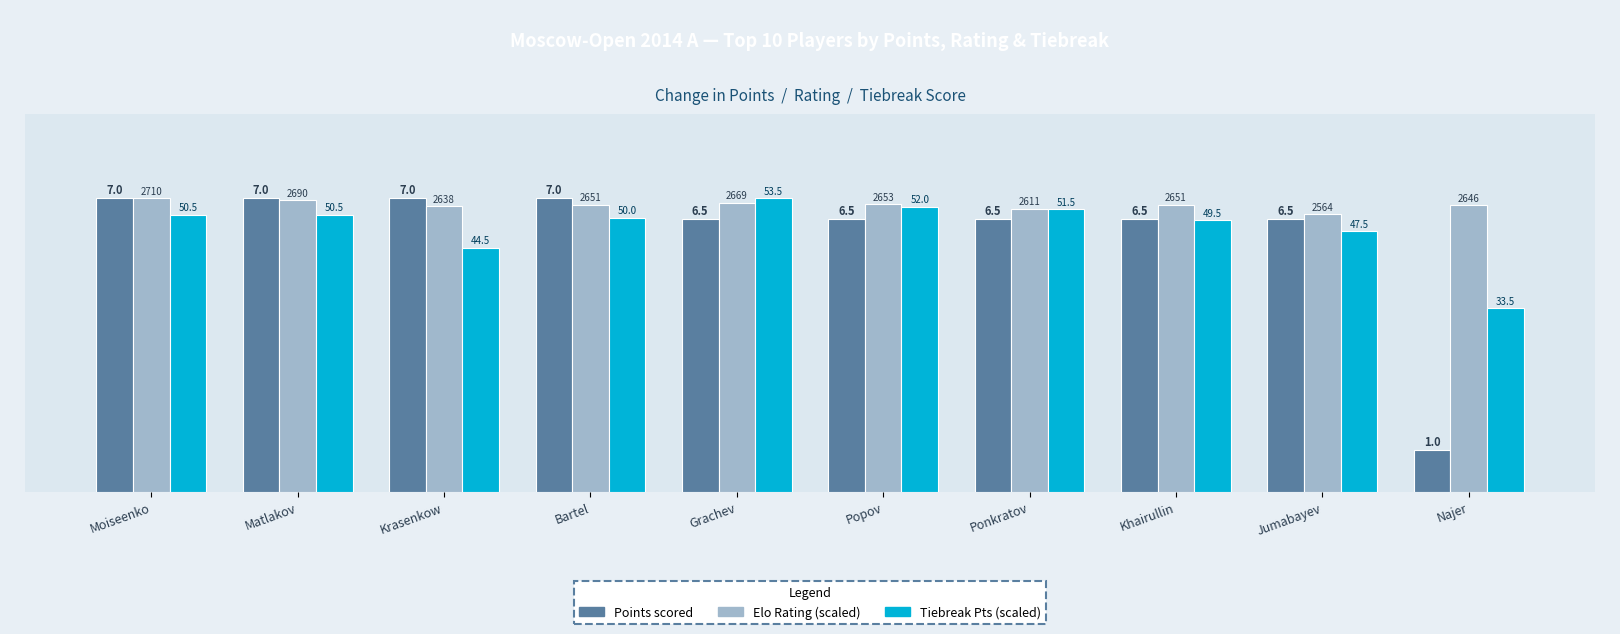

How many groups of bars are there?

10